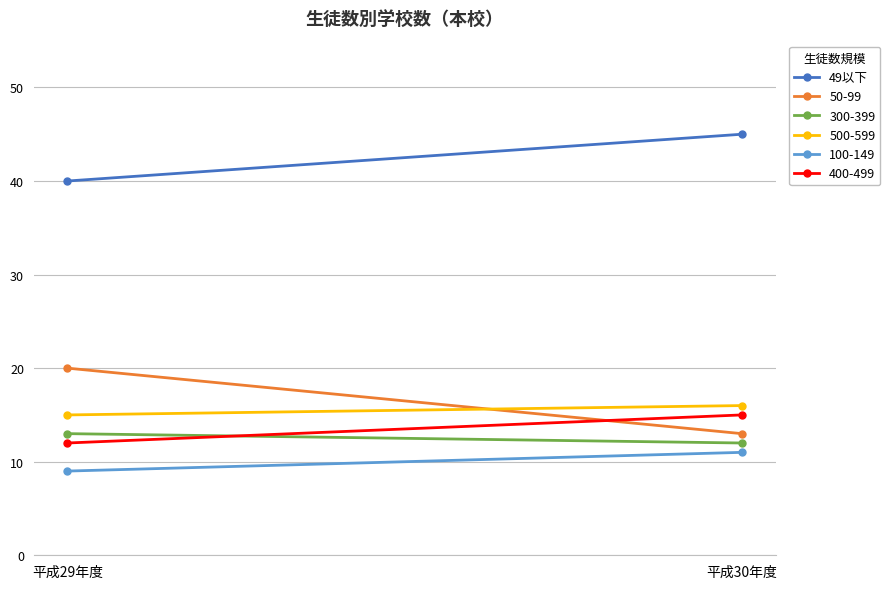

What is the label of the 1st point from the left?

平成29年度